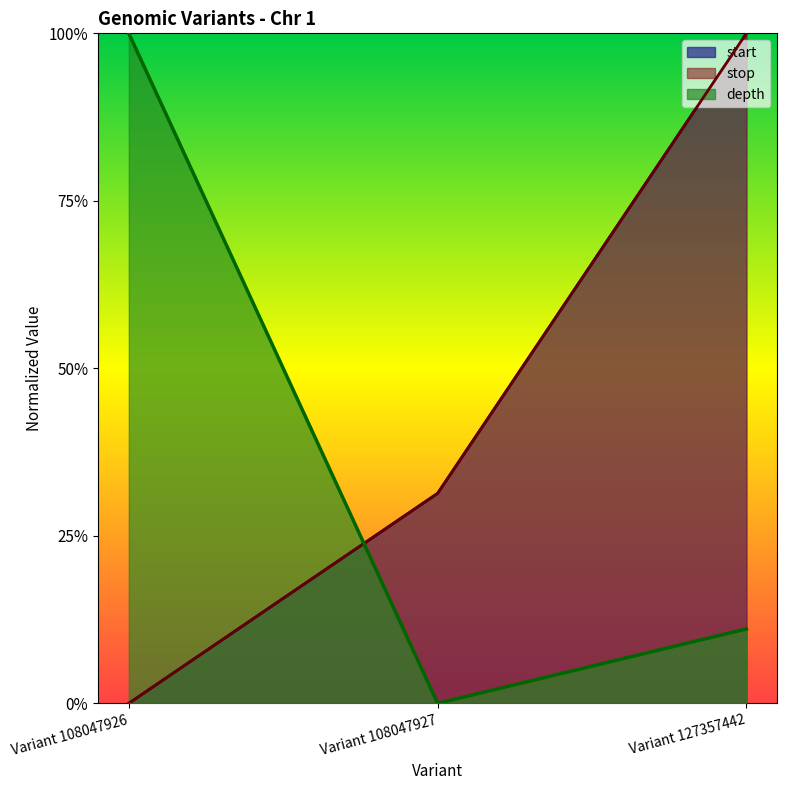

Which category has the highest value across all series?

Variant 127357442